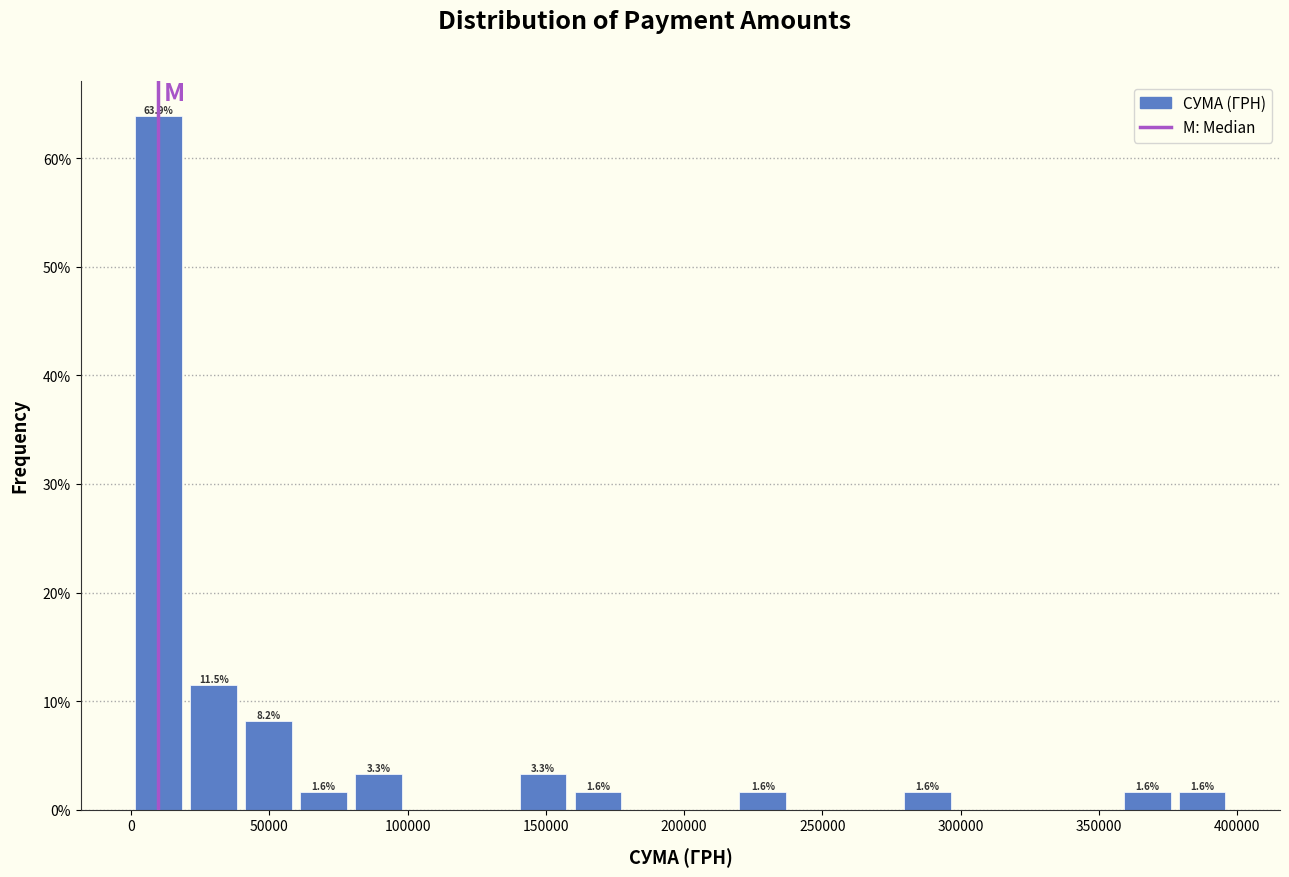

Around what value on the x-axis is the tallest bar? Give the approximate position of its centre, as read against the axis.

10000